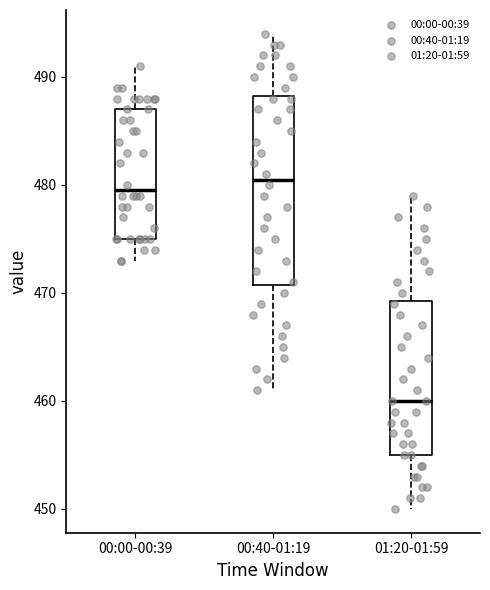

Comparing the boxes themselves (not the whiskers), which one is the tallest?

00:40-01:19